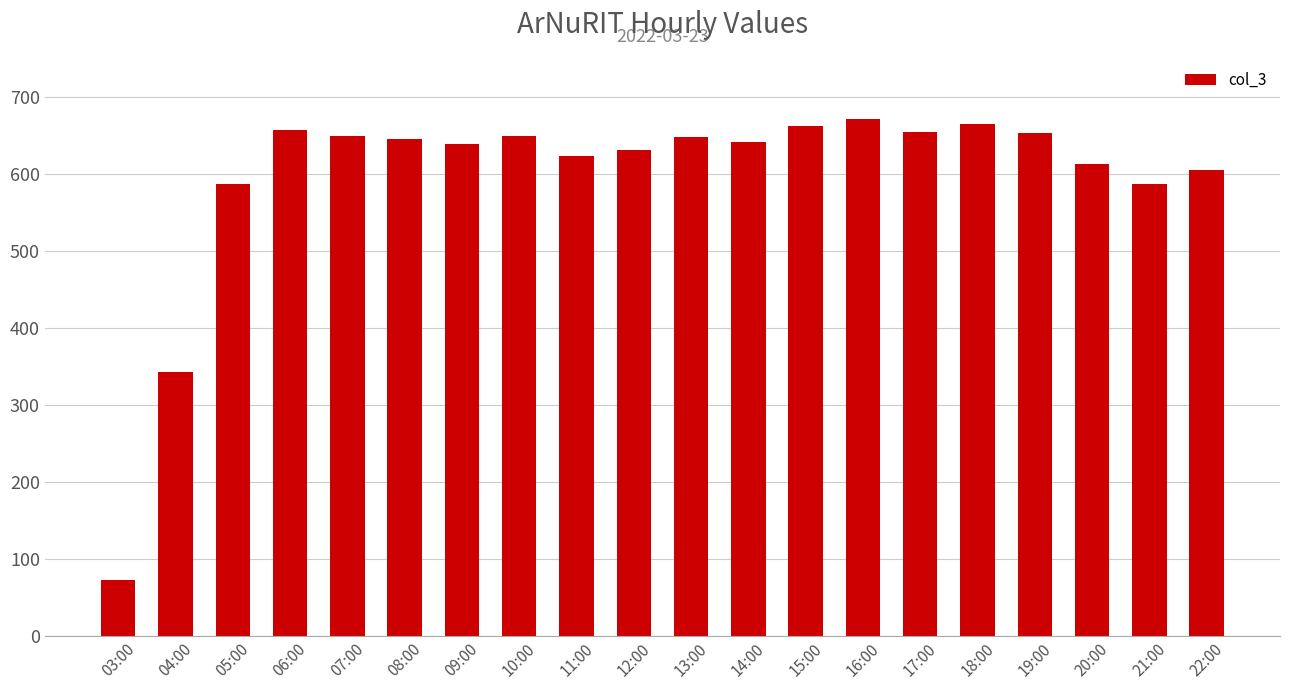

What is the difference between the second highest and minimum values?

593